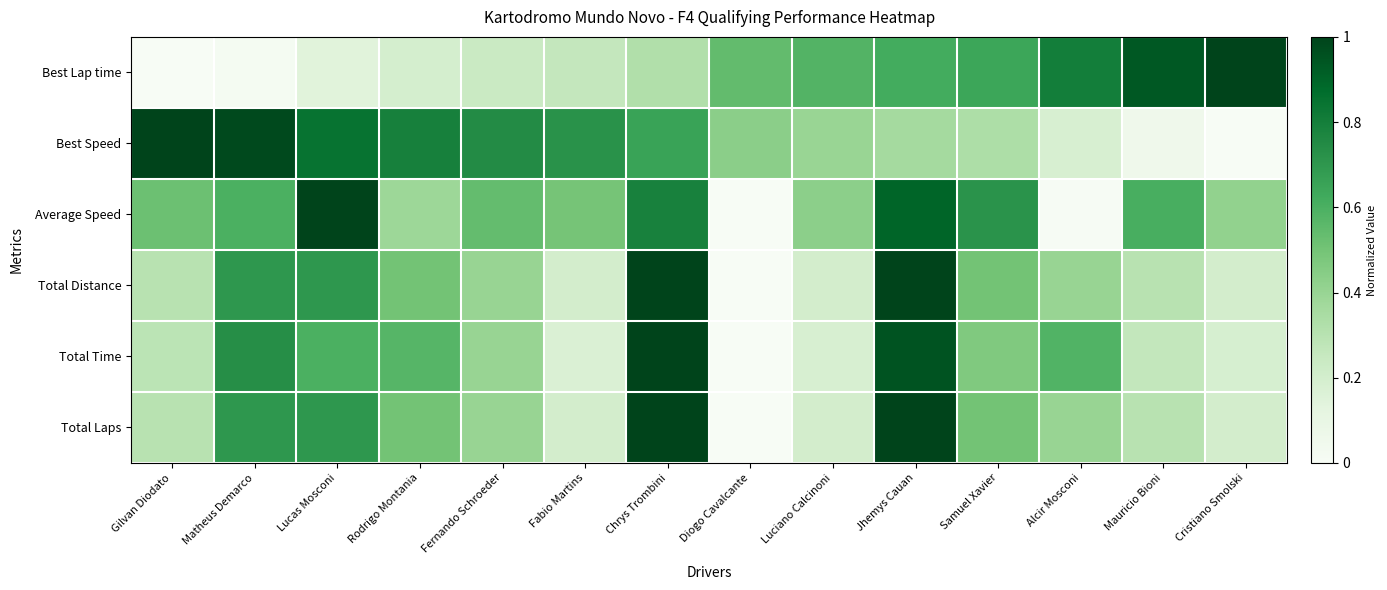

Reading left to right, extract all data points from this chart.

Best Lap time: Gilvan Diodato=0.0	Matheus Demarco=0.0	Lucas Mosconi=0.1	Rodrigo Montania=0.2	Fernando Schroeder=0.2	Fabio Martins=0.3	Chrys Trombini=0.3	Diogo Cavalcante=0.5	Luciano Calcinoni=0.6	Jhemys Cauan=0.6	Samuel Xavier=0.6	Alcir Mosconi=0.8	Mauricio Bioni=0.9	Cristiano Smolski=1.0
Best Speed: Gilvan Diodato=1.0	Matheus Demarco=1.0	Lucas Mosconi=0.8	Rodrigo Montania=0.8	Fernando Schroeder=0.7	Fabio Martins=0.7	Chrys Trombini=0.7	Diogo Cavalcante=0.4	Luciano Calcinoni=0.4	Jhemys Cauan=0.4	Samuel Xavier=0.3	Alcir Mosconi=0.2	Mauricio Bioni=0.1	Cristiano Smolski=0.0
Average Speed: Gilvan Diodato=0.5	Matheus Demarco=0.6	Lucas Mosconi=1.0	Rodrigo Montania=0.4	Fernando Schroeder=0.5	Fabio Martins=0.5	Chrys Trombini=0.8	Diogo Cavalcante=0.0	Luciano Calcinoni=0.4	Jhemys Cauan=0.9	Samuel Xavier=0.7	Alcir Mosconi=0.0	Mauricio Bioni=0.6	Cristiano Smolski=0.4
Total Distance: Gilvan Diodato=0.3	Matheus Demarco=0.7	Lucas Mosconi=0.7	Rodrigo Montania=0.5	Fernando Schroeder=0.4	Fabio Martins=0.2	Chrys Trombini=1.0	Diogo Cavalcante=0.0	Luciano Calcinoni=0.2	Jhemys Cauan=1.0	Samuel Xavier=0.5	Alcir Mosconi=0.4	Mauricio Bioni=0.3	Cristiano Smolski=0.2
Total Time: Gilvan Diodato=0.3	Matheus Demarco=0.7	Lucas Mosconi=0.6	Rodrigo Montania=0.6	Fernando Schroeder=0.4	Fabio Martins=0.2	Chrys Trombini=1.0	Diogo Cavalcante=0.0	Luciano Calcinoni=0.2	Jhemys Cauan=1.0	Samuel Xavier=0.5	Alcir Mosconi=0.6	Mauricio Bioni=0.3	Cristiano Smolski=0.2
Total Laps: Gilvan Diodato=0.3	Matheus Demarco=0.7	Lucas Mosconi=0.7	Rodrigo Montania=0.5	Fernando Schroeder=0.4	Fabio Martins=0.2	Chrys Trombini=1.0	Diogo Cavalcante=0.0	Luciano Calcinoni=0.2	Jhemys Cauan=1.0	Samuel Xavier=0.5	Alcir Mosconi=0.4	Mauricio Bioni=0.3	Cristiano Smolski=0.2